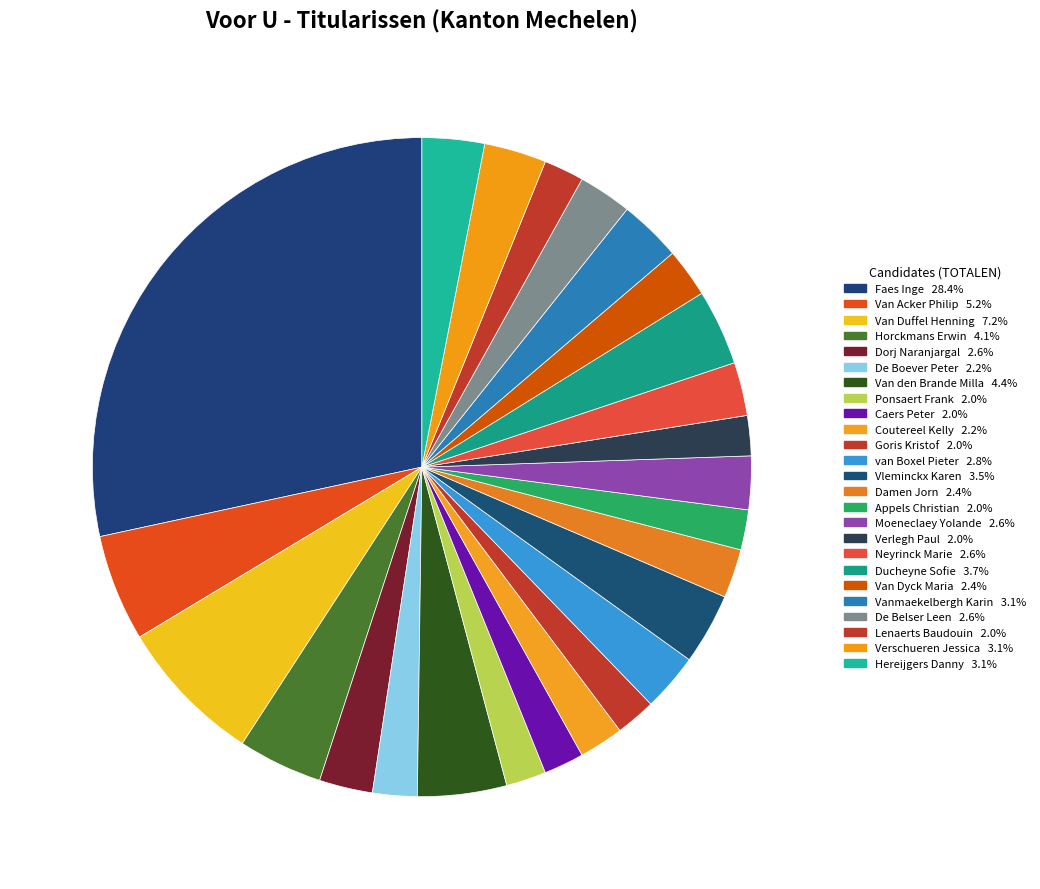

To the nearest percent, what is the average slice percentage?

4%